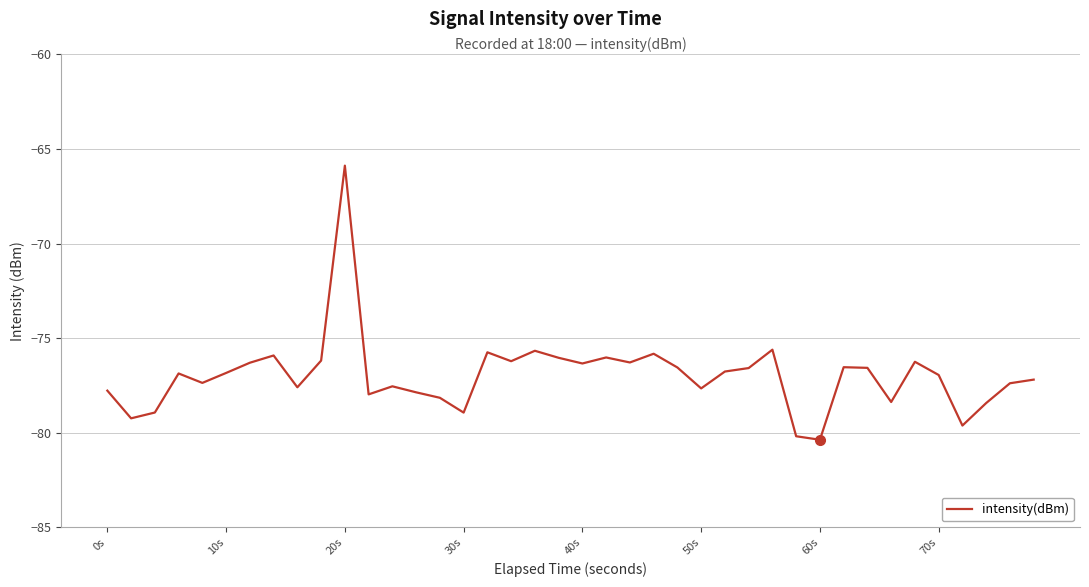

What is the greatest value displayed?

-65.9